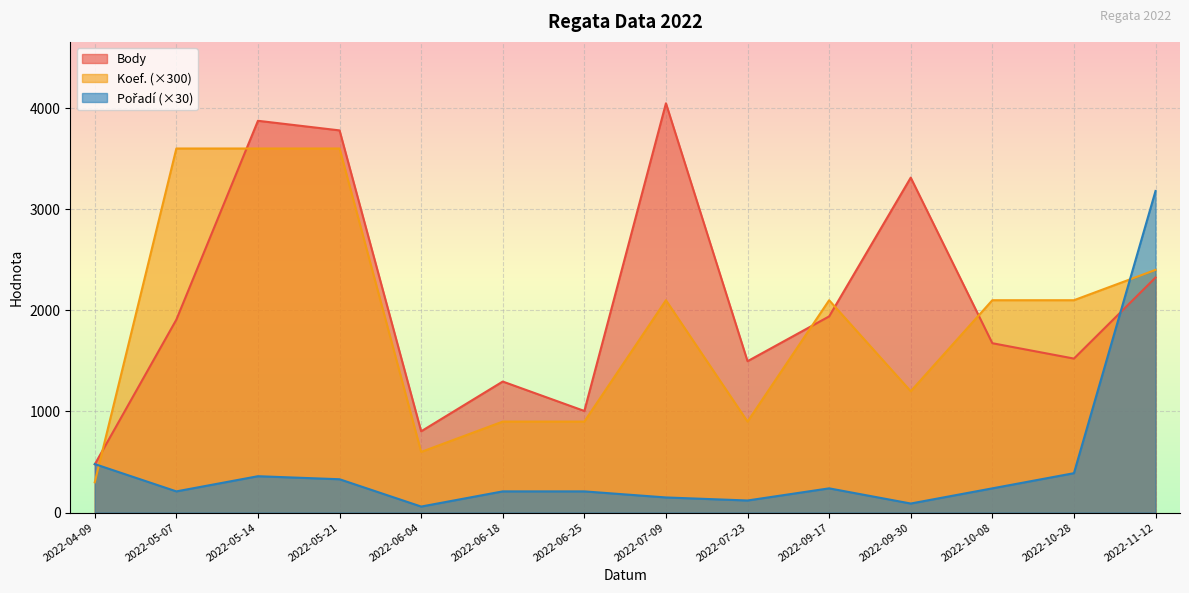

How many values in the Koef. series exceed 2100?

4